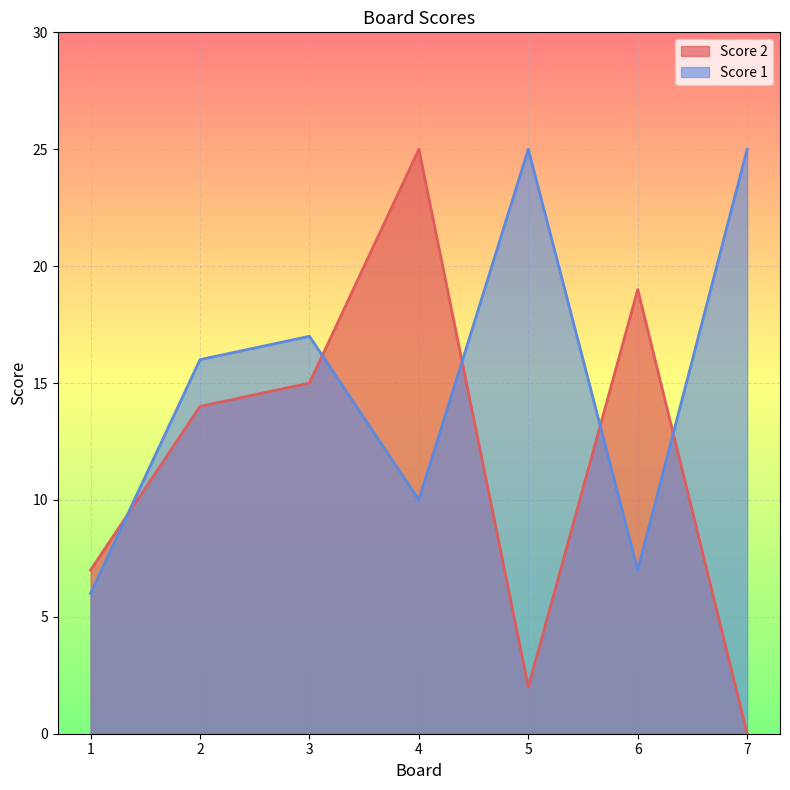

At which category does Score 1 reach its first local valley?

4